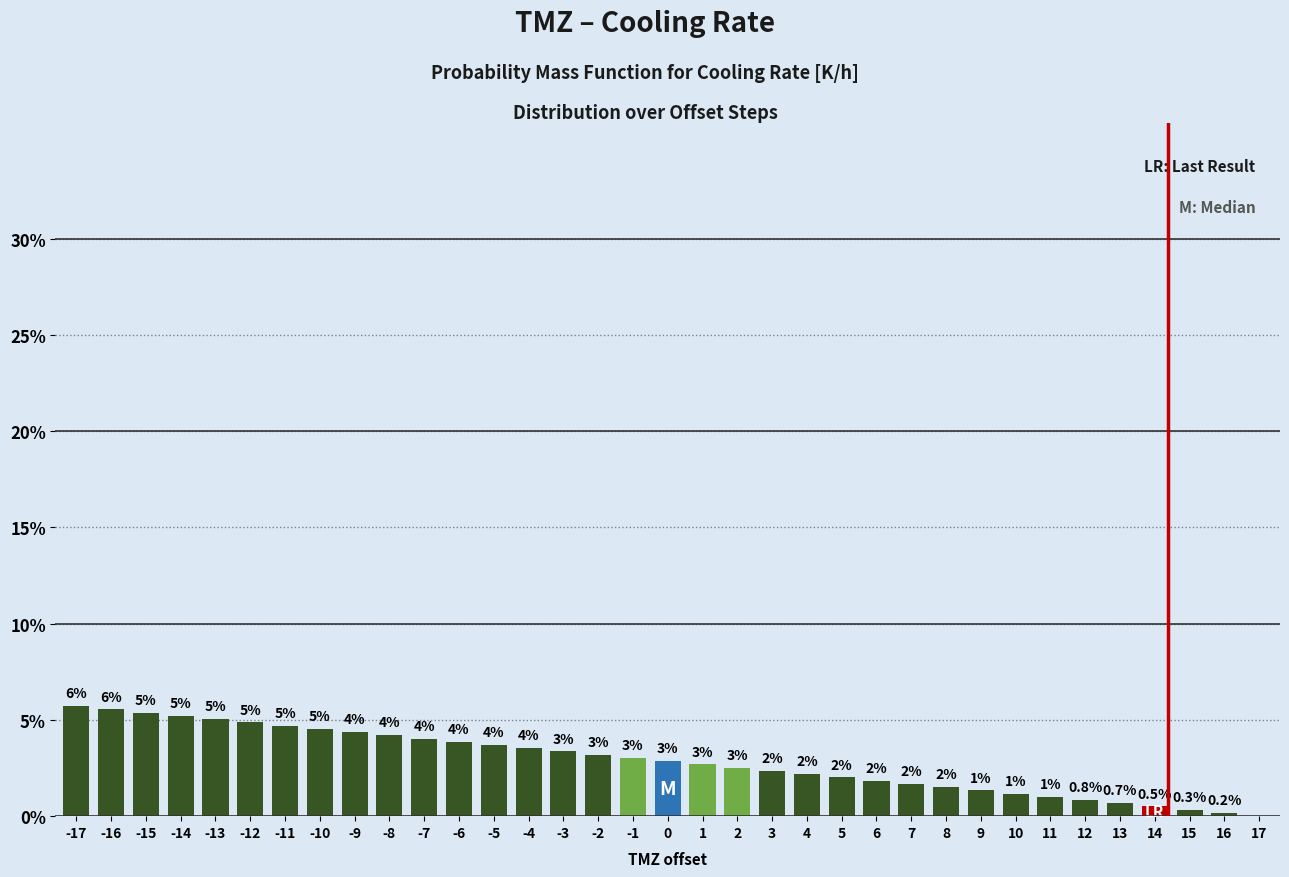

What is the greatest value displayed?

5.7